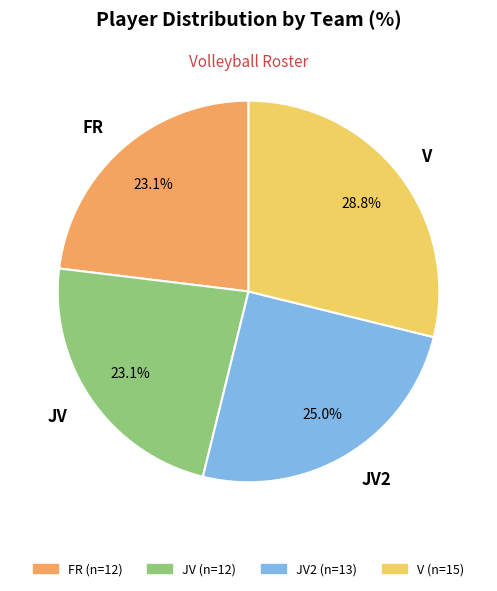

How many slices are in this pie chart?

4